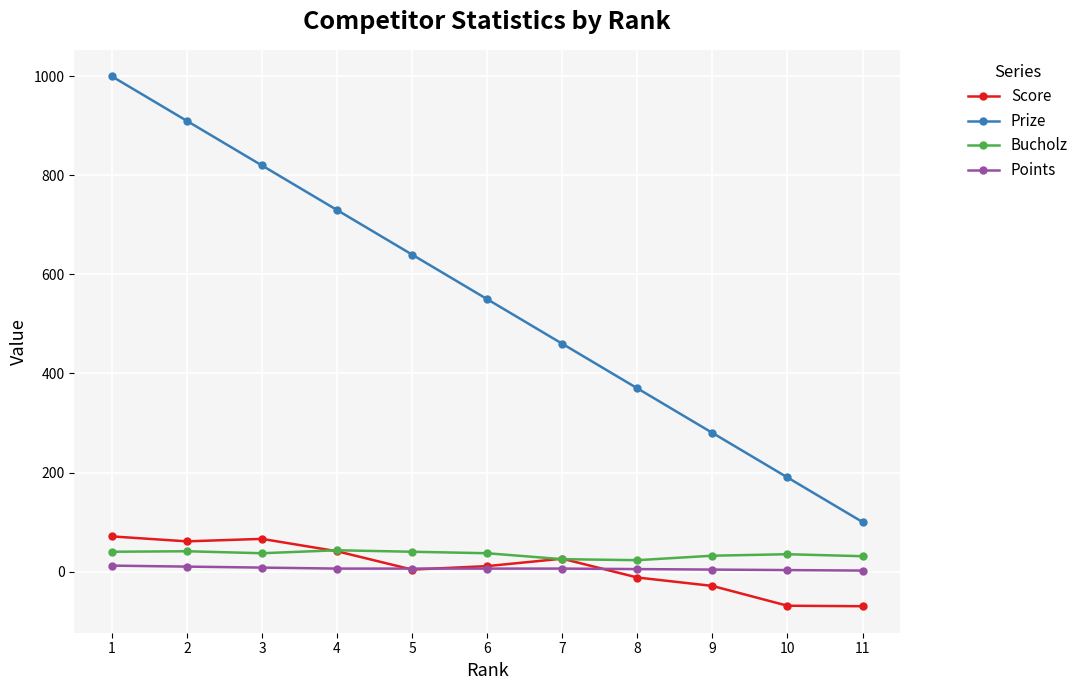

Is the value of Bucholz at 11 greater than the value of Score at 11?

Yes